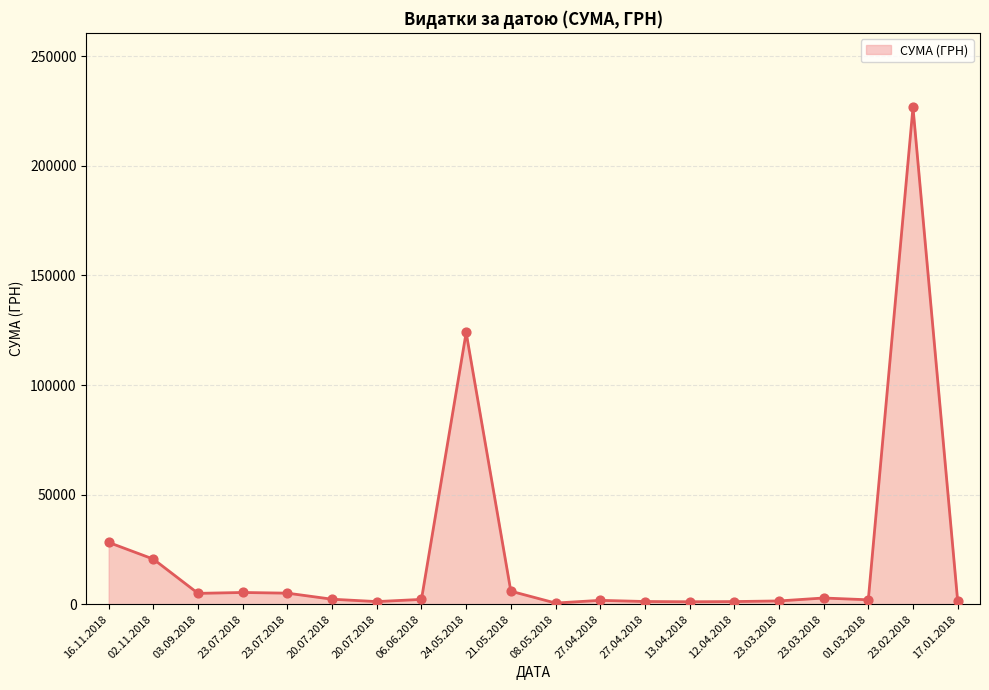

Between 20.07.2018 and 01.03.2018, which is larger?

01.03.2018